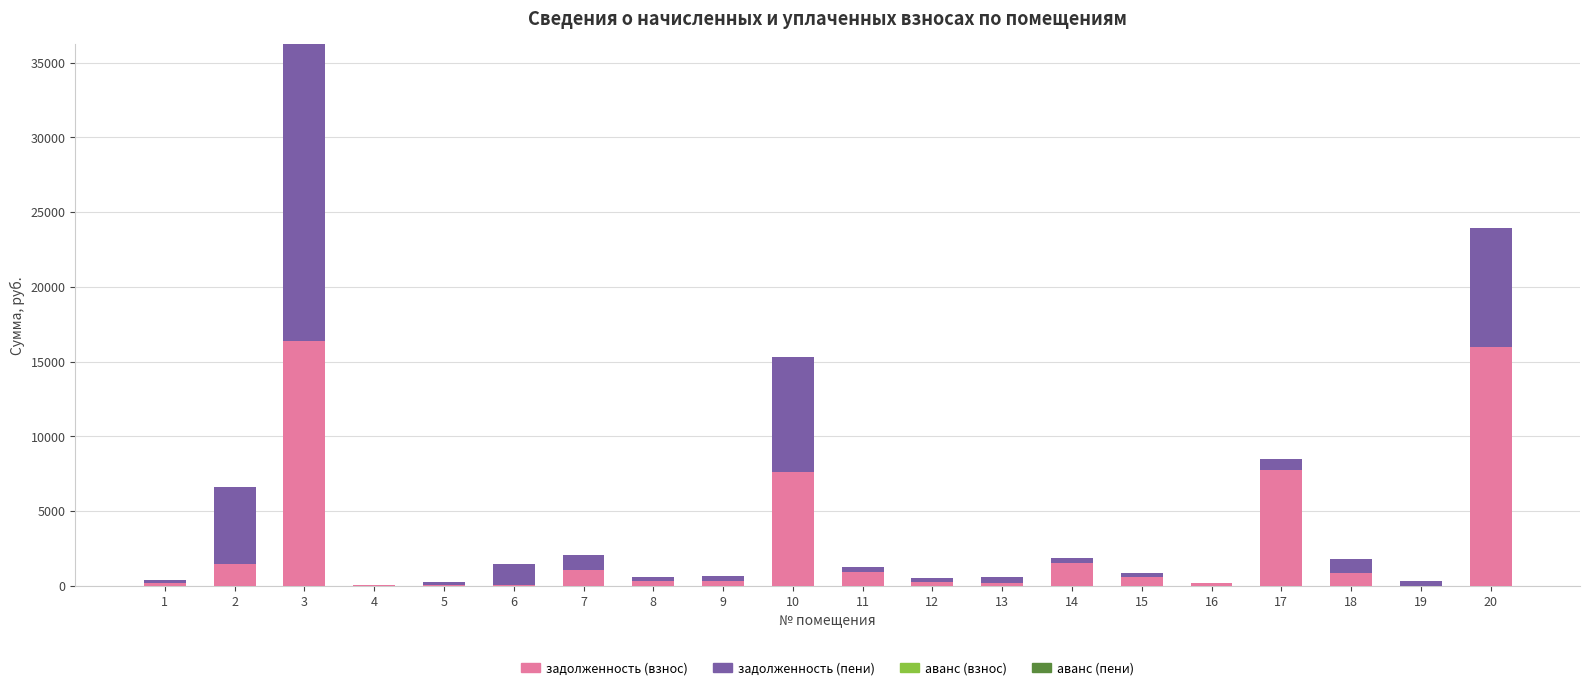

The value of задолженность (взнос) at 17 is 7722.2. True or false?

True